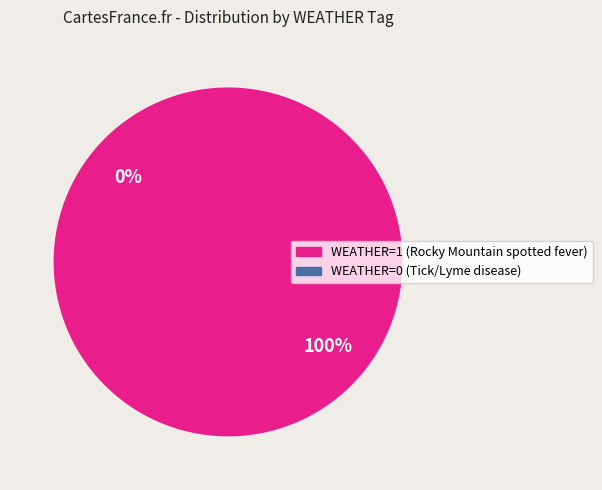

To the nearest percent, what is the difference between the WEATHER=1 (Rocky Mountain spotted fever) and WEATHER=0 (Tick/Lyme disease) slice percentages?

100%